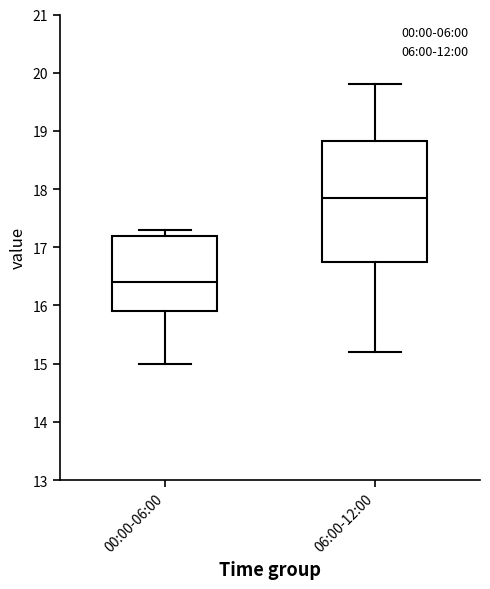

Reading left to right, read every box against the y-axis: the position of its median line, the range the box covers, and the ends of its whiskers. The values are not printed on the chart, so give them approximately, as read against the axis.

00:00-06:00: median 16.4, box 15.9 to 17.2, whiskers 15.0 to 17.3
06:00-12:00: median 17.9, box 16.8 to 18.8, whiskers 15.2 to 19.8